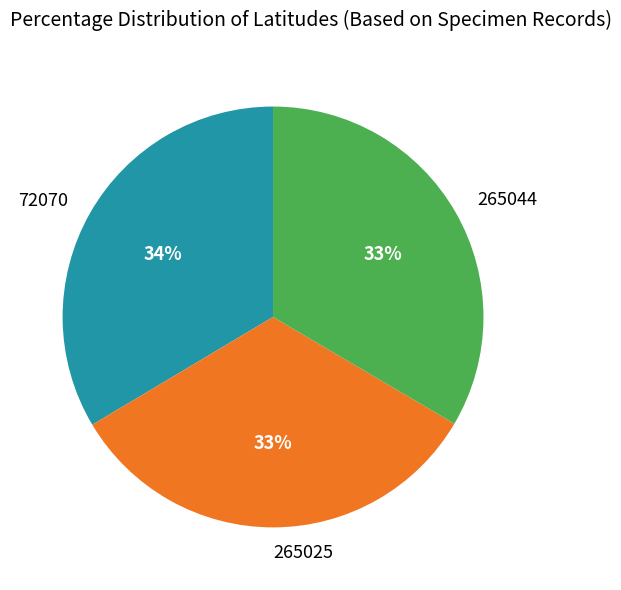

To the nearest percent, what percentage of the pie is 72070?

34%